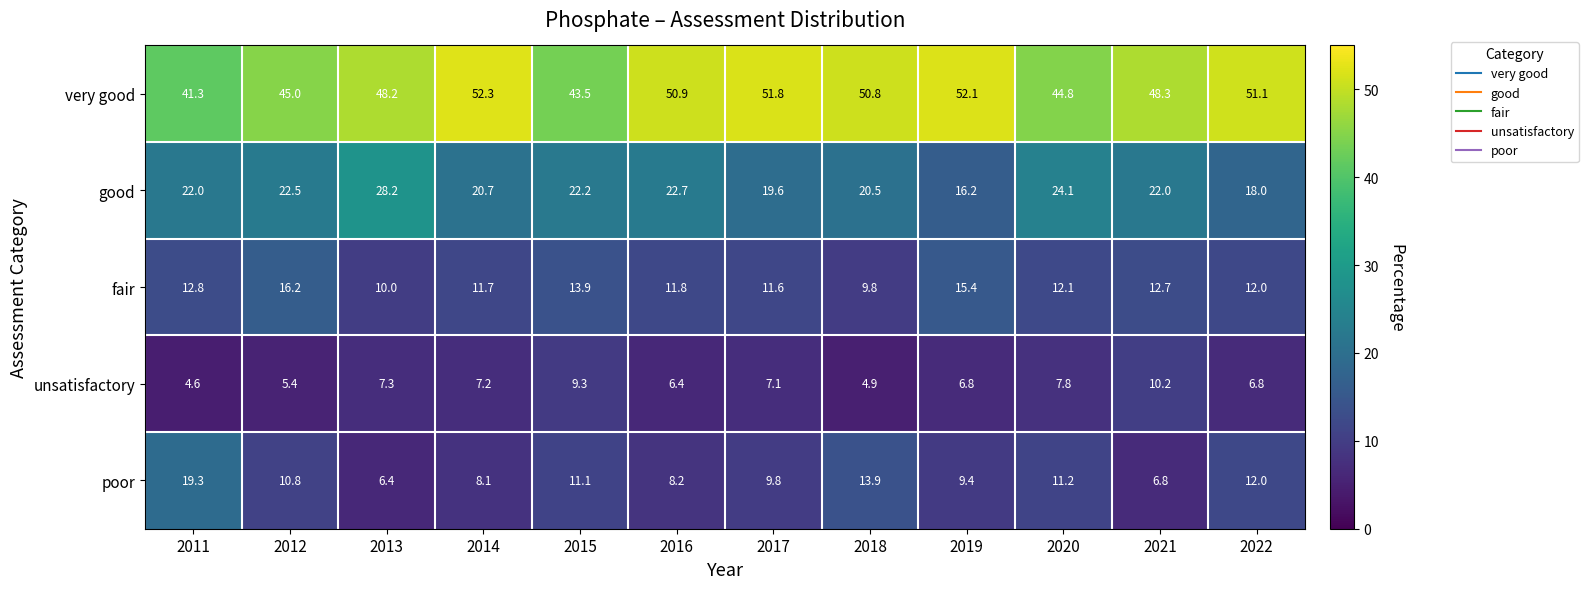

What is the sum of the good values at 2015 and 2016?

44.9